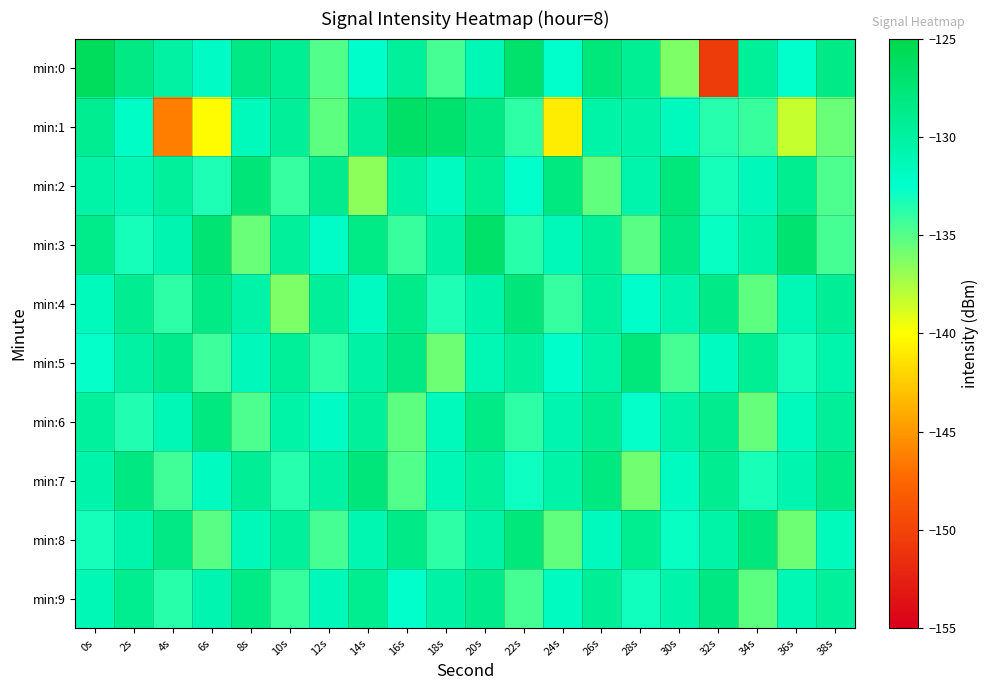

At which category is the sum across all series the highest?

20s